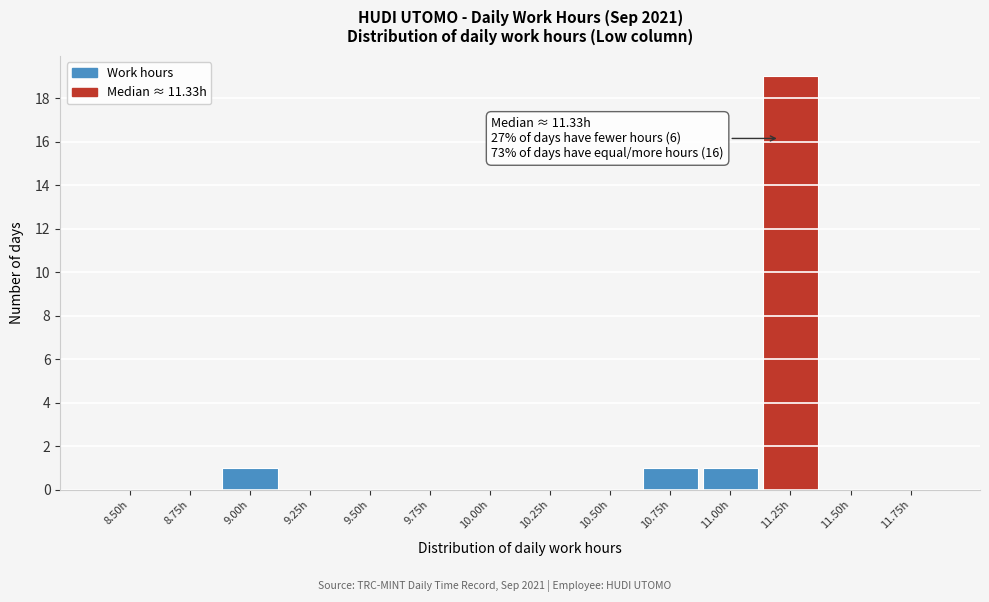

Reading left to right, transcribe all the data shown in this chart.

8.50h=0	8.75h=0	9.00h=1	9.25h=0	9.50h=0	9.75h=0	10.00h=0	10.25h=0	10.50h=0	10.75h=1	11.00h=1	11.25h=19	11.50h=0	11.75h=0